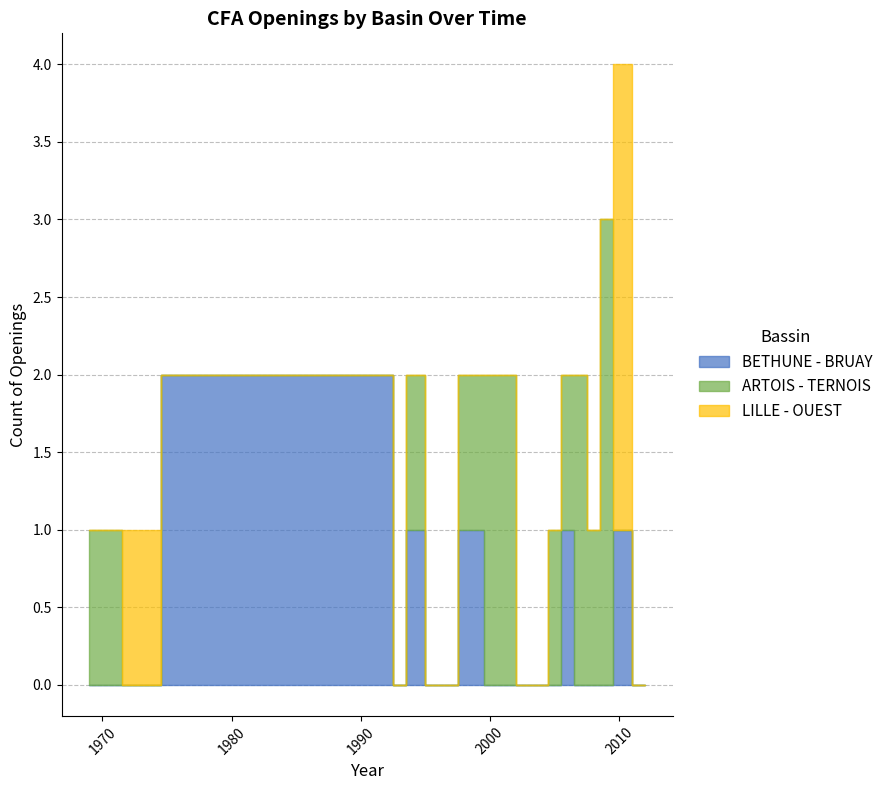

List the series in order of their overall mean, highest first.

BETHUNE - BRUAY, ARTOIS - TERNOIS, LILLE - OUEST